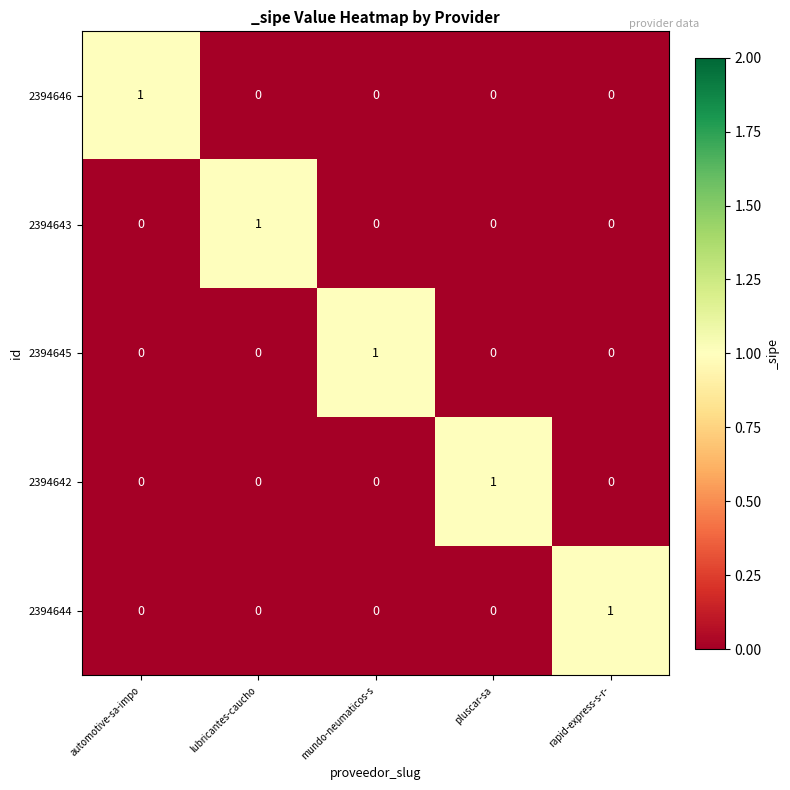

What is the total value across all series at rapid-express-s-r-?

1